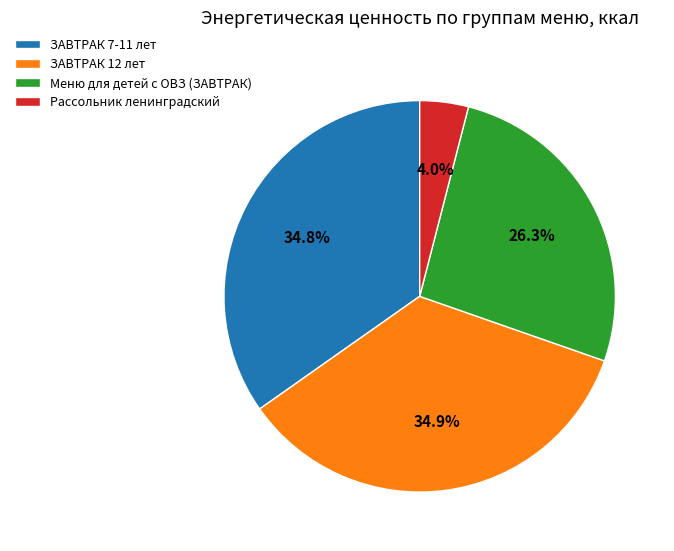

Between ЗАВТРАК 12 лет and Меню для детей с ОВЗ (ЗАВТРАК), which is larger?

ЗАВТРАК 12 лет